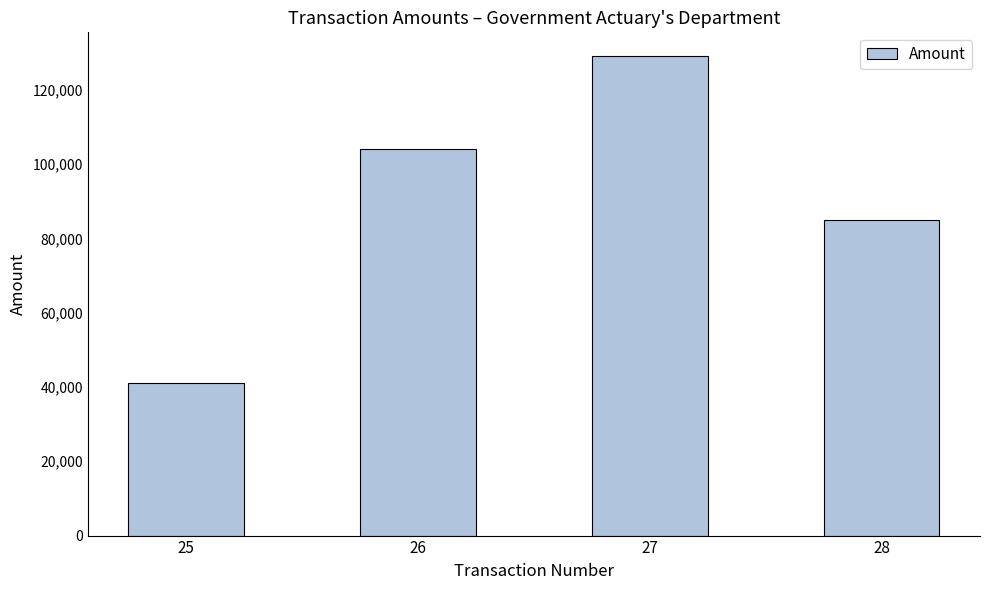

How many distinct data groups are displayed?

1